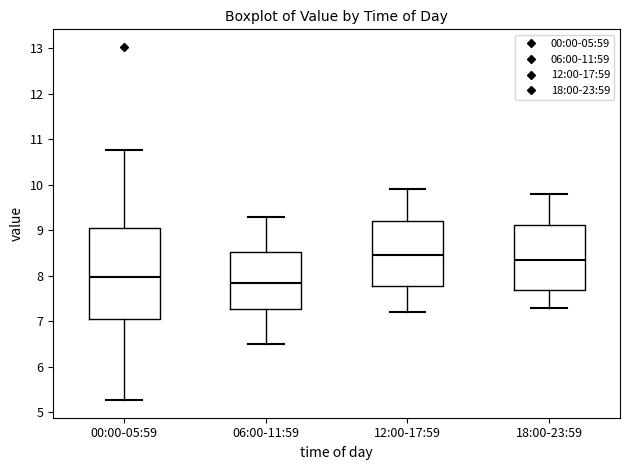

Where does the median line of the box for 18:00-23:59 sit on the y-axis? The values are not printed on the chart, so give them approximately, as read against the axis.

8.4